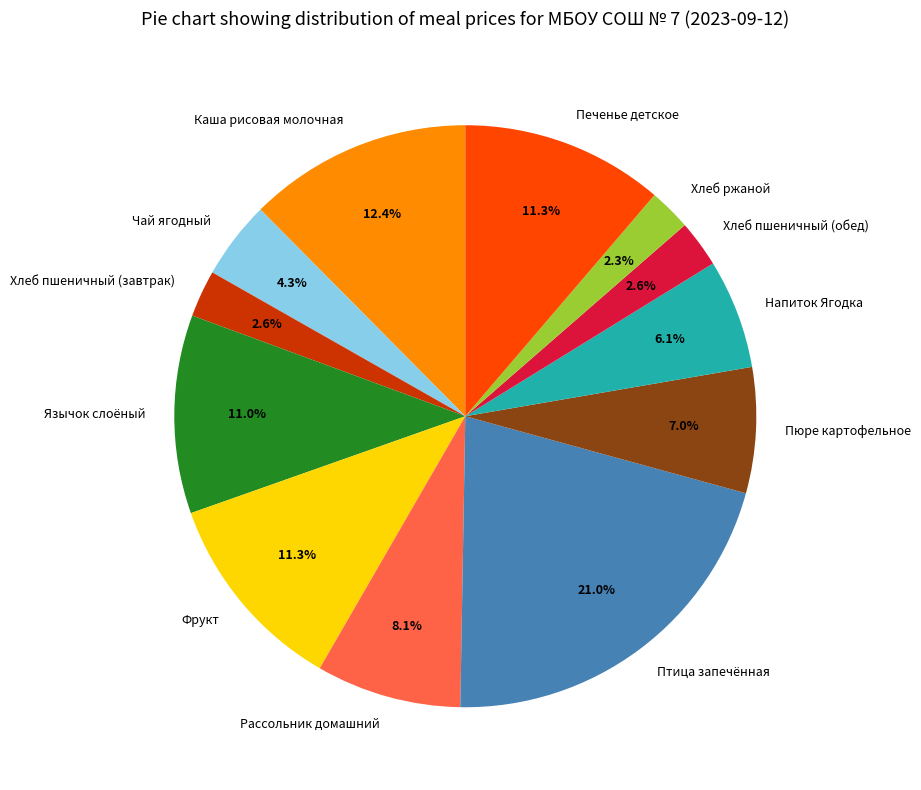

Between Птица запечённая and Фрукт, which is larger?

Птица запечённая